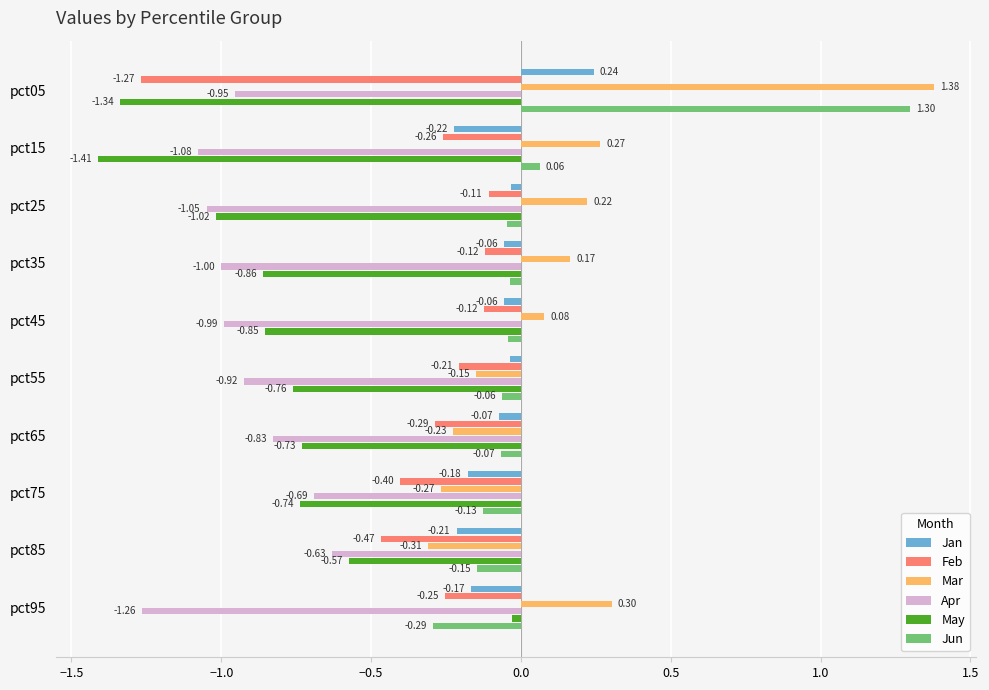

At which category does the chart reach its minimum across all series?

pct15